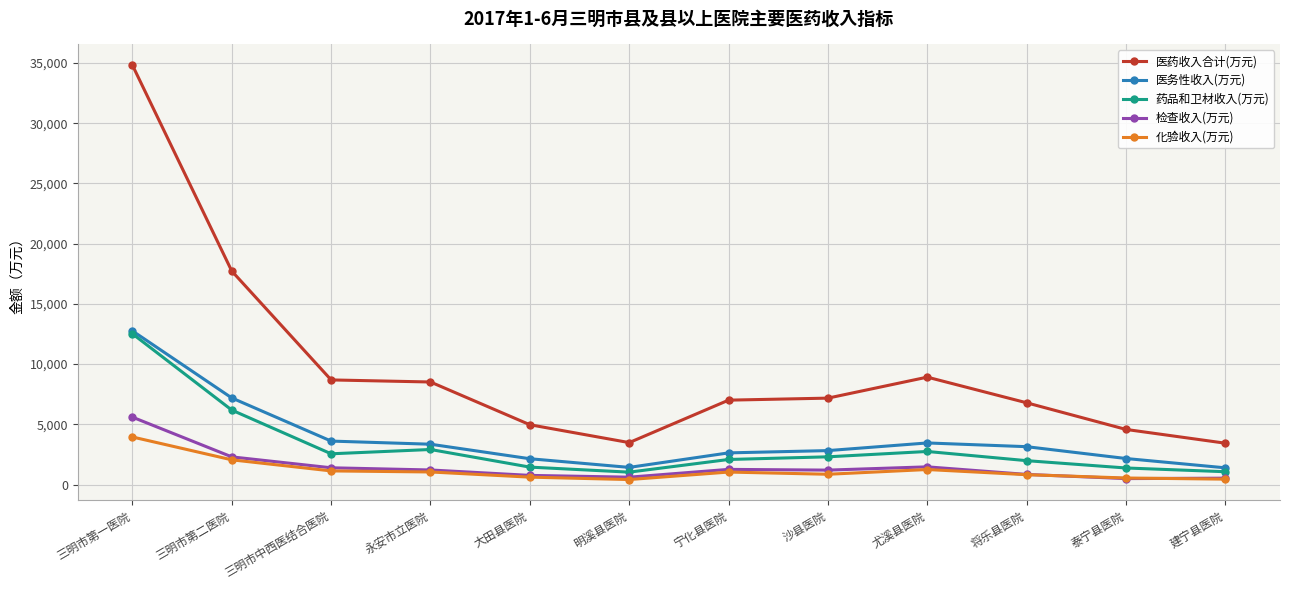

How many data points in 检查收入(万元) are above 1210?

6